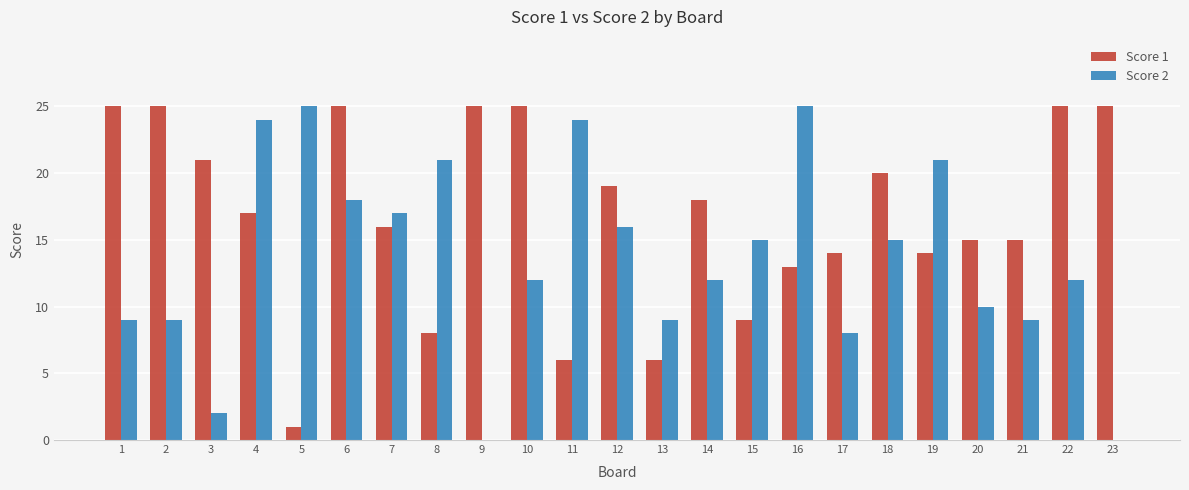

Which series has the widest spread of values?

Score 2